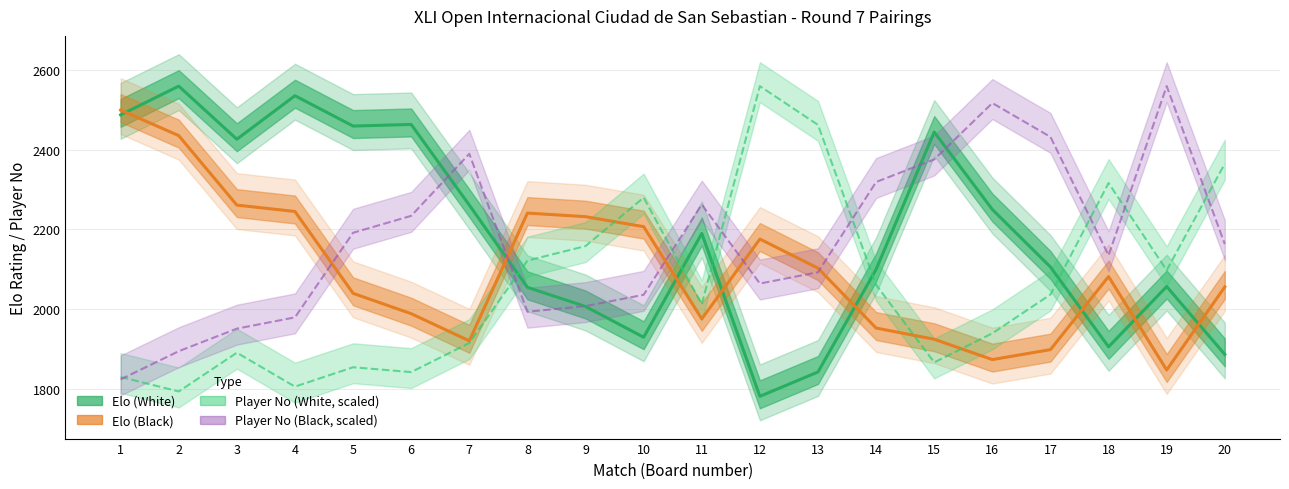

What is the total value across all series at 14?

8433.1